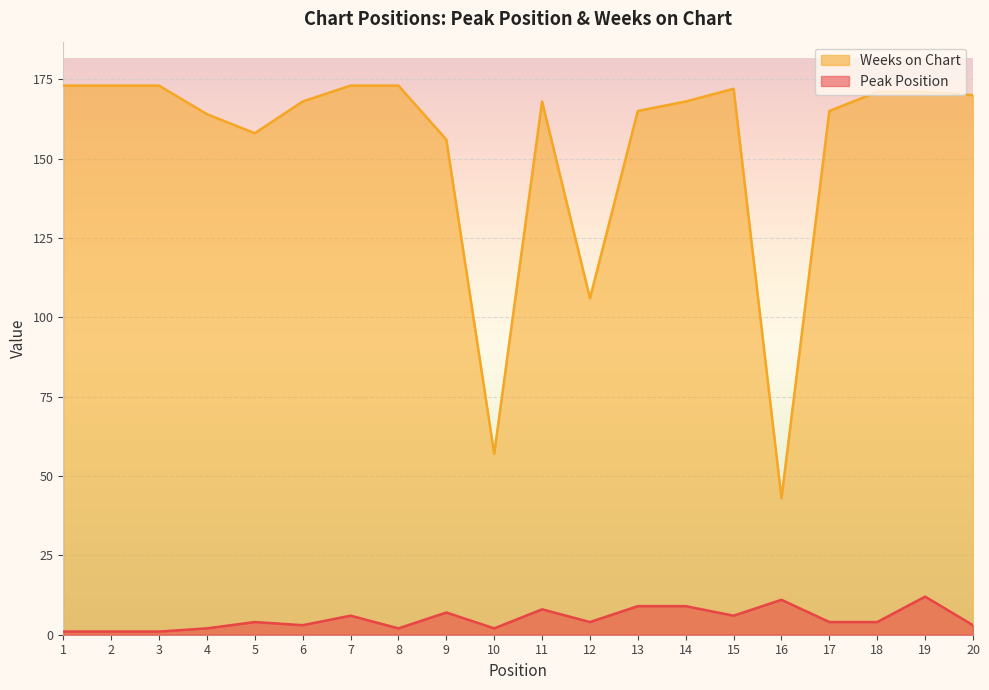

Rank the series by their average value, from highest to lowest.

Weeks on Chart, Peak Position